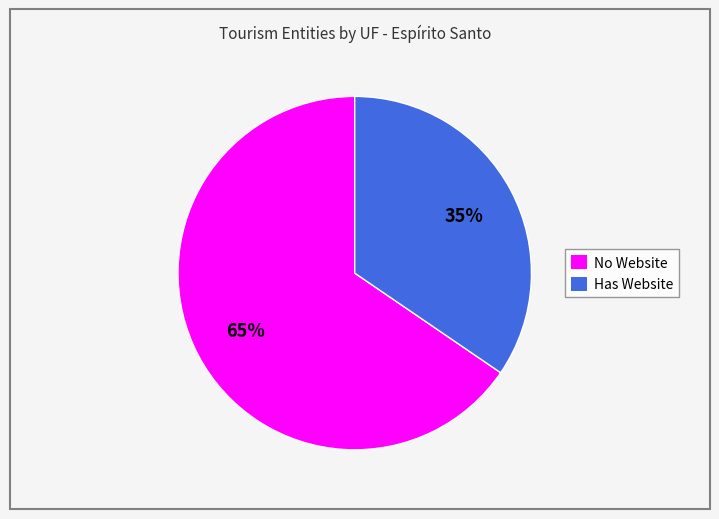

Do Has Website and No Website together represent more than half of the pie?

Yes